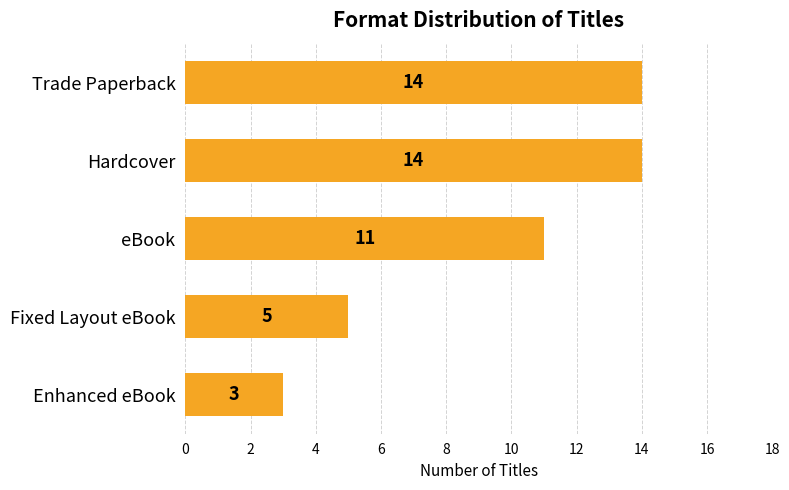

Count the number of categories in the chart.

5